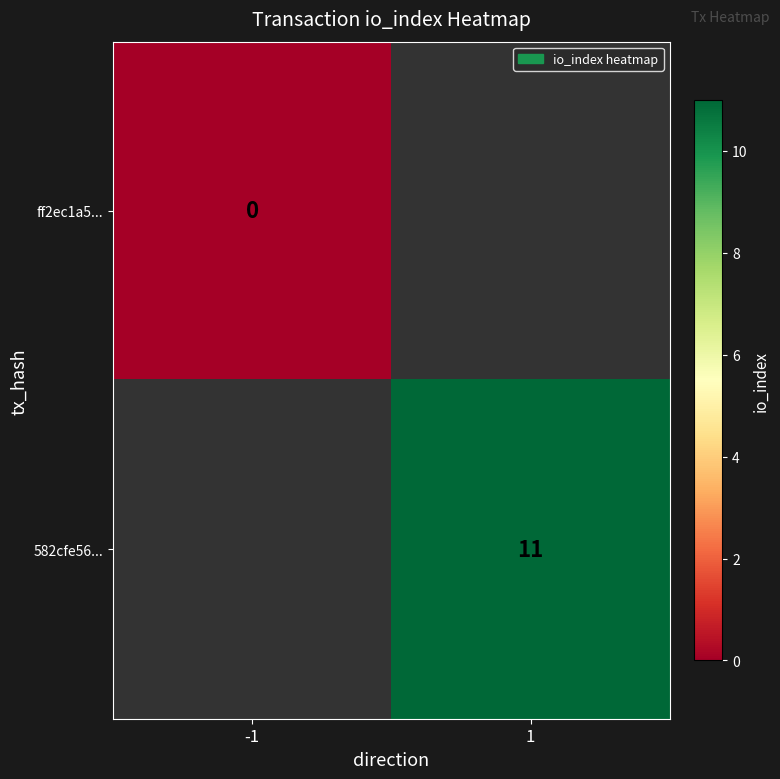

True or false: 582cfe56... has a value of 11 at 1.

True